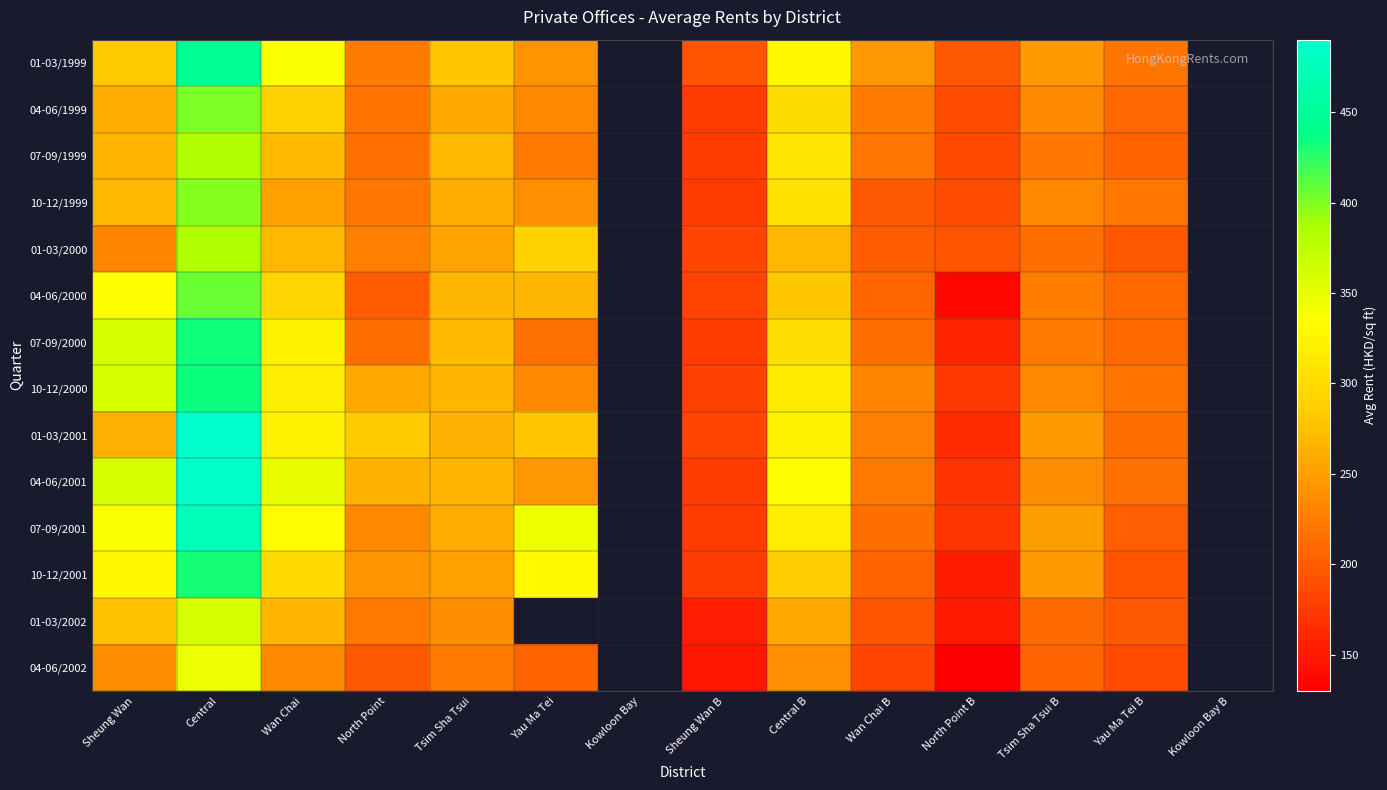

Which category has the lowest value in the 10-12/1999 series?

Sheung Wan B